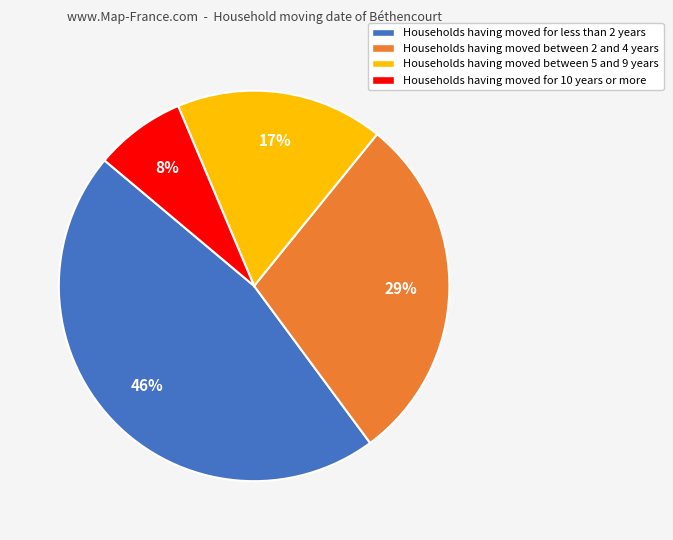

Is there a majority slice in this chart?

No